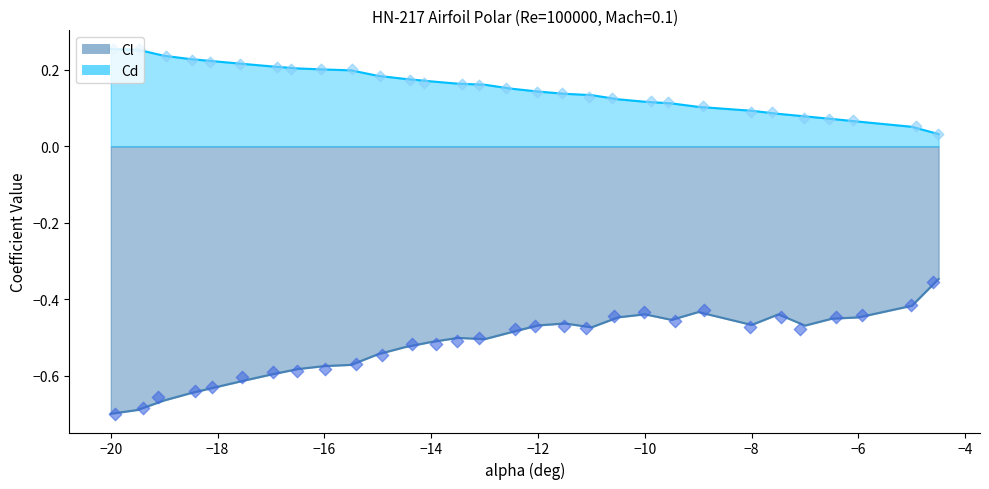

Which series contains the highest Y value?

Cd